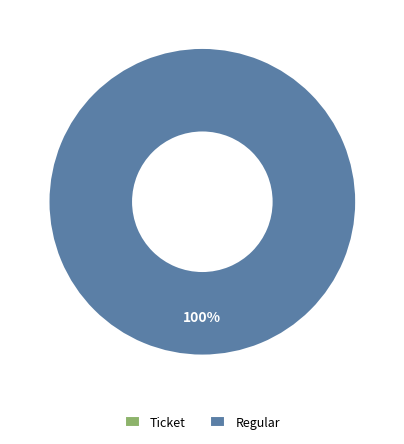

Which slice represents more than half of the pie?

Regular